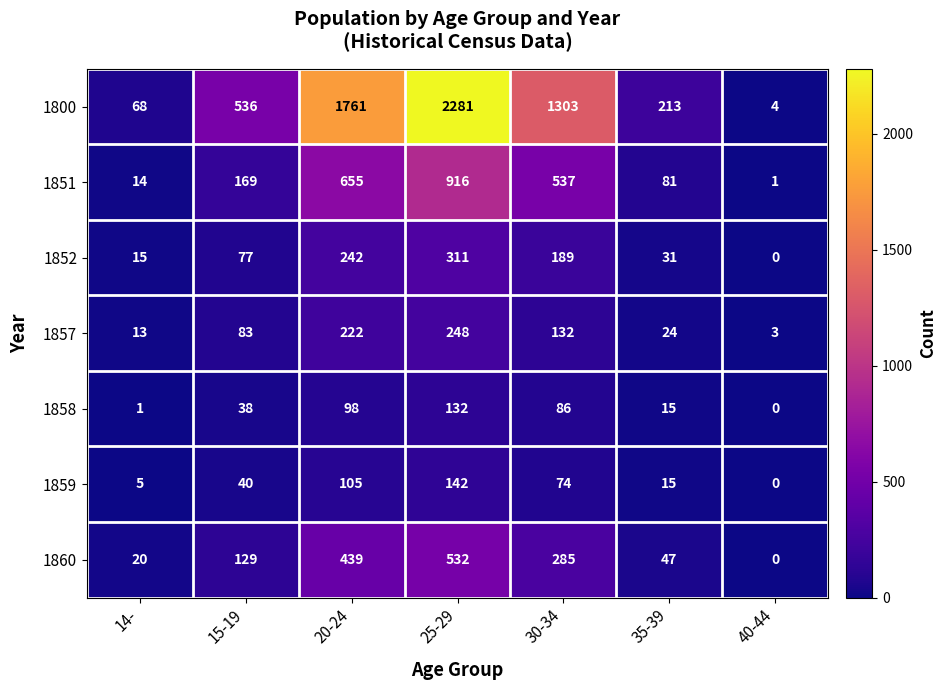

Where is 1851 nearest to the value 458?

30-34